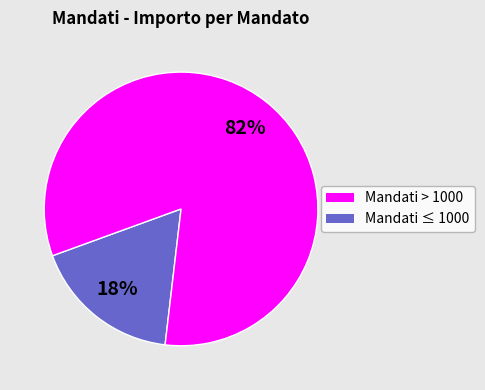

To the nearest percent, what is the average slice percentage?

50%